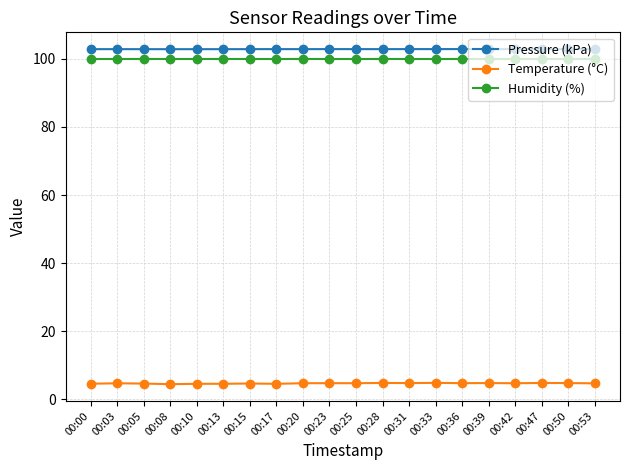

Does the chart have visible grid lines?

Yes